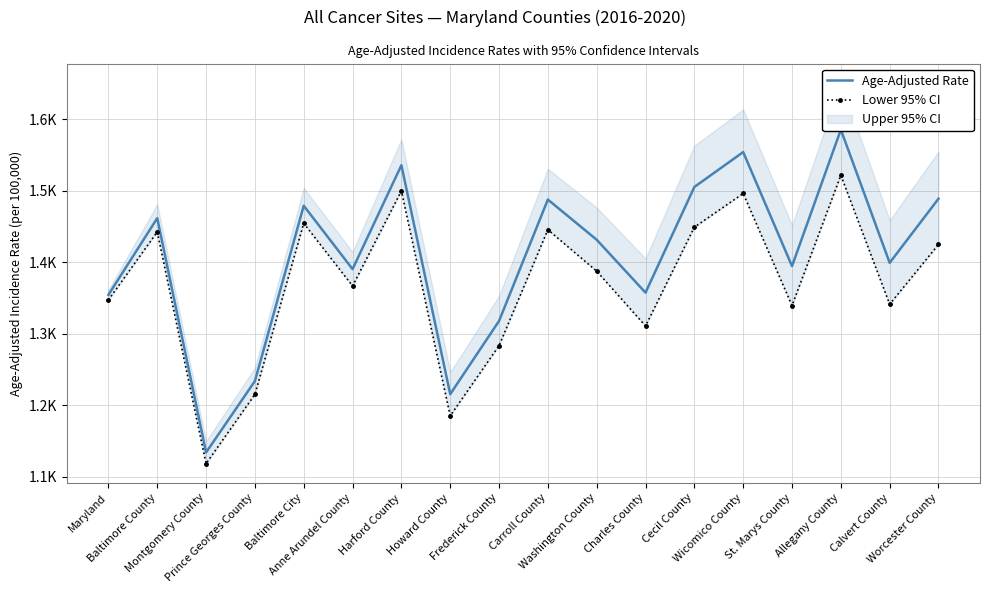

True or false: Lower 95% CI and Age-Adjusted Rate cross at least once.

False